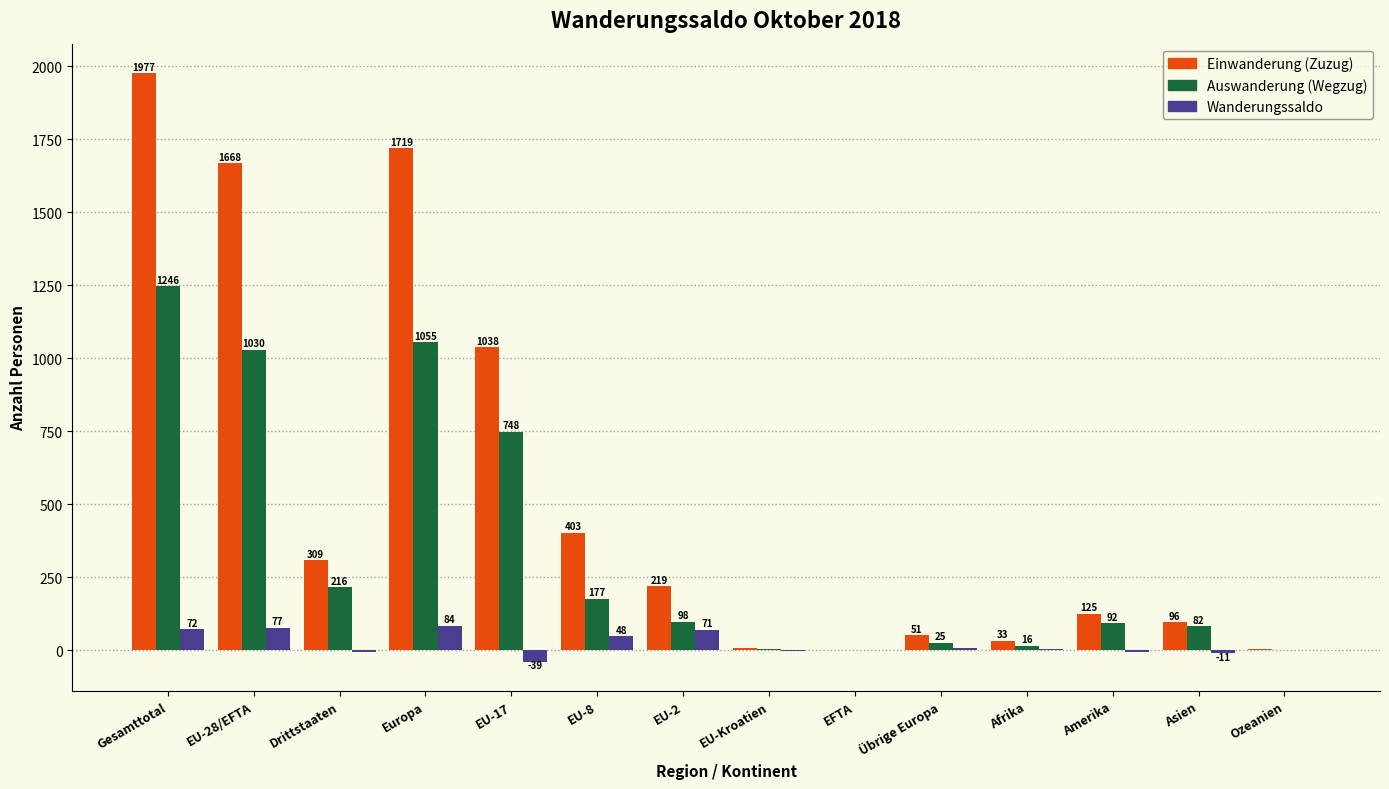

The value of Einwanderung (Zuzug) at EFTA is 2. True or false?

True